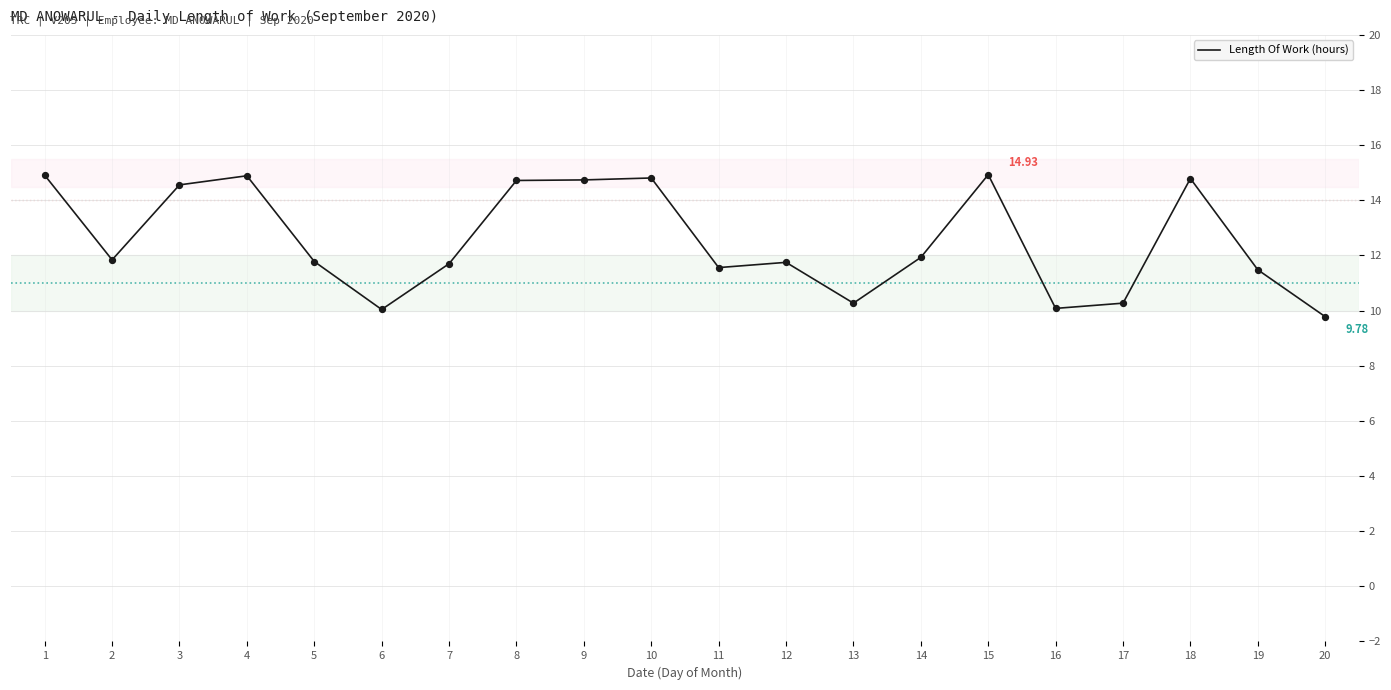

Between 1 and 17, which is larger?

1